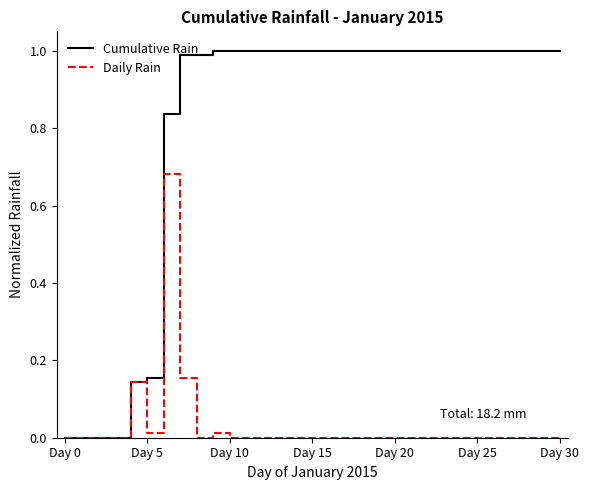

Which series has the largest total across all categories?

Cumulative Rain